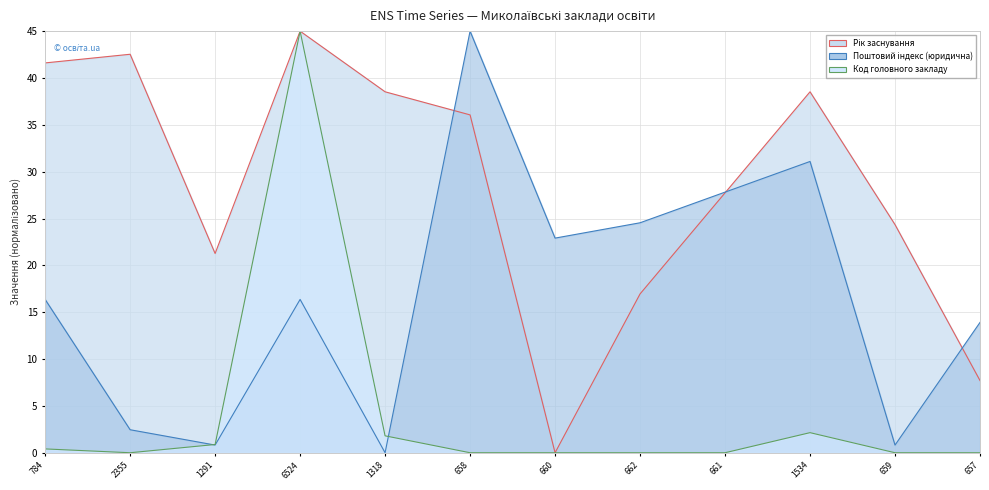

What is the total value across all series at 1534?

71.8